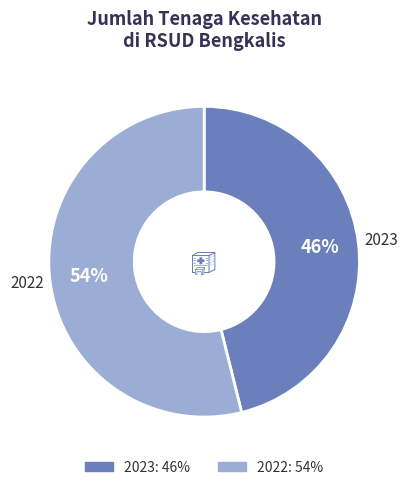

To the nearest percent, what is the difference between the 2022 and 2023 slice percentages?

8%